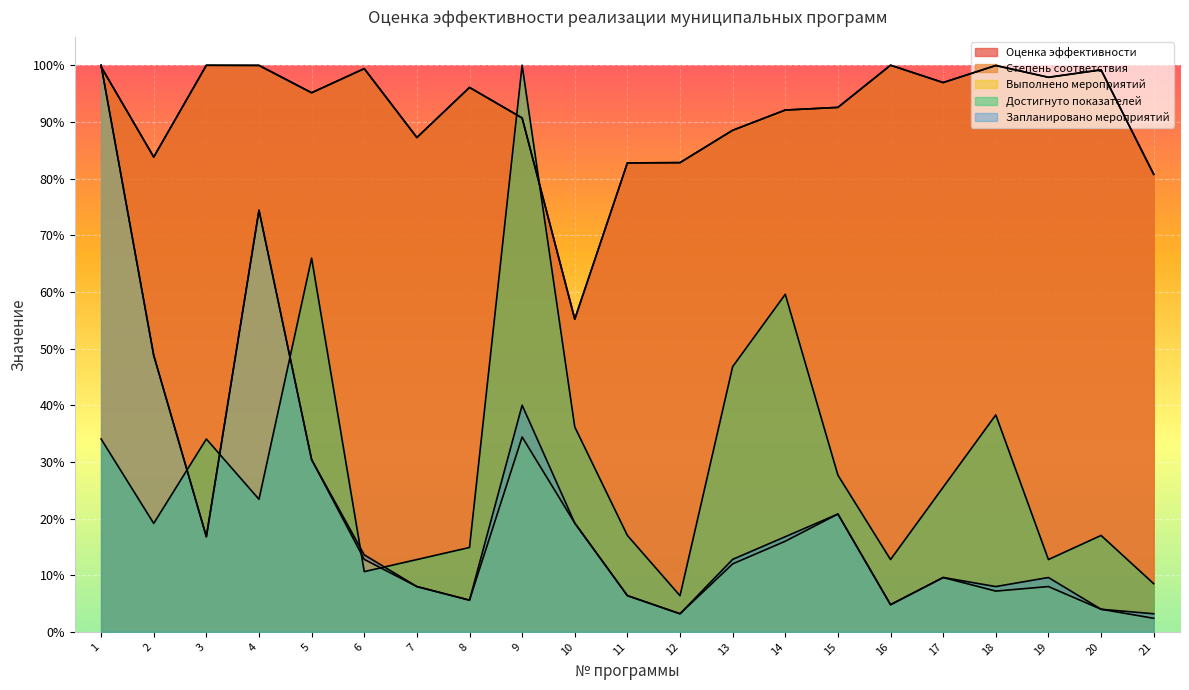

Reading right to left, extract all data points from this chart.

Оценка эффективности: 80.8	99.2	97.9	100.0	96.9	100.0	92.6	92.1	88.5	82.8	82.8	55.2	90.7	96.1	87.2	99.4	95.1	100.0	100.0	83.8	99.7
Степень соответствия: 80.8	99.2	97.9	100.0	96.9	100.0	92.6	92.1	88.5	82.8	82.8	55.2	90.7	96.1	87.2	99.4	95.1	100.0	100.0	83.8	99.7
Выполнено мероприятий: 2.4	4.0	8.0	7.2	9.6	4.8	20.8	16.0	12.0	3.2	6.4	19.2	34.4	5.6	8.0	12.8	30.4	74.4	16.8	48.8	100.0
Достигнуто показателей: 8.5	17.0	12.8	38.3	25.5	12.8	27.7	59.6	46.8	6.4	17.0	36.2	100.0	14.9	12.8	10.6	66.0	23.4	34.0	19.1	34.0
Запланировано мероприятий: 3.2	4.0	9.6	8.0	9.6	4.8	20.8	16.8	12.8	3.2	6.4	19.2	40.0	5.6	8.0	13.6	30.4	74.4	16.8	48.8	100.0